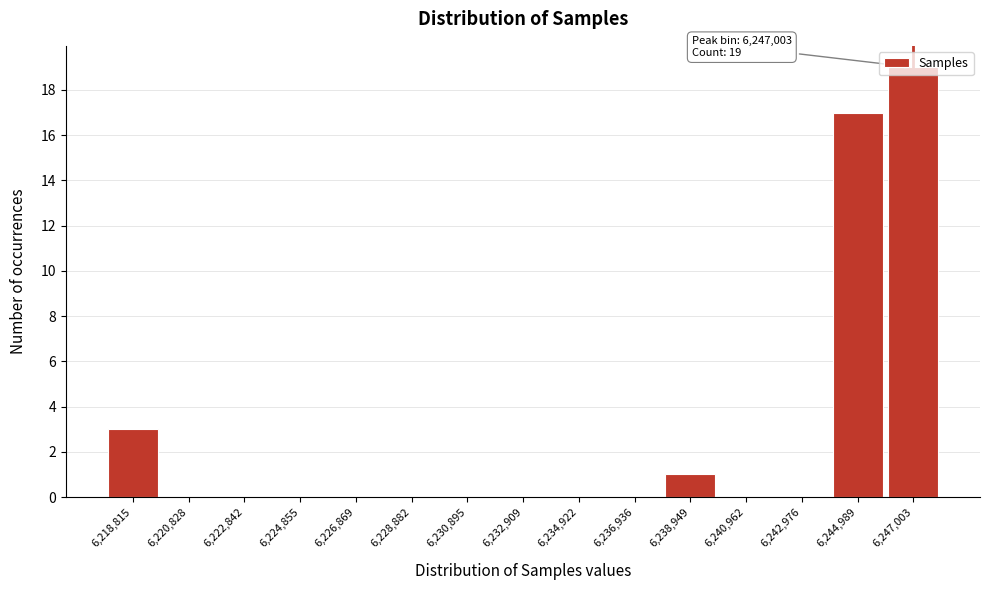

What is the maximum value shown in the chart?

19